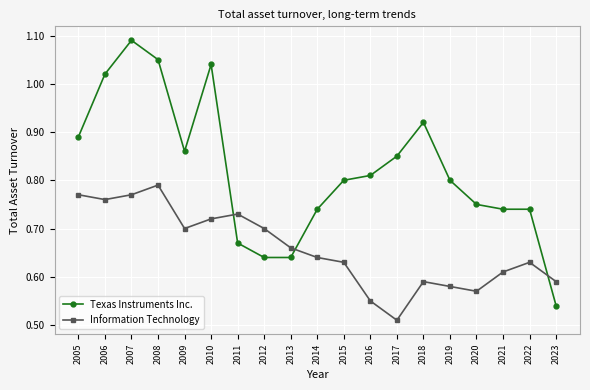

At how many categories does at least one series exceed 0?

19